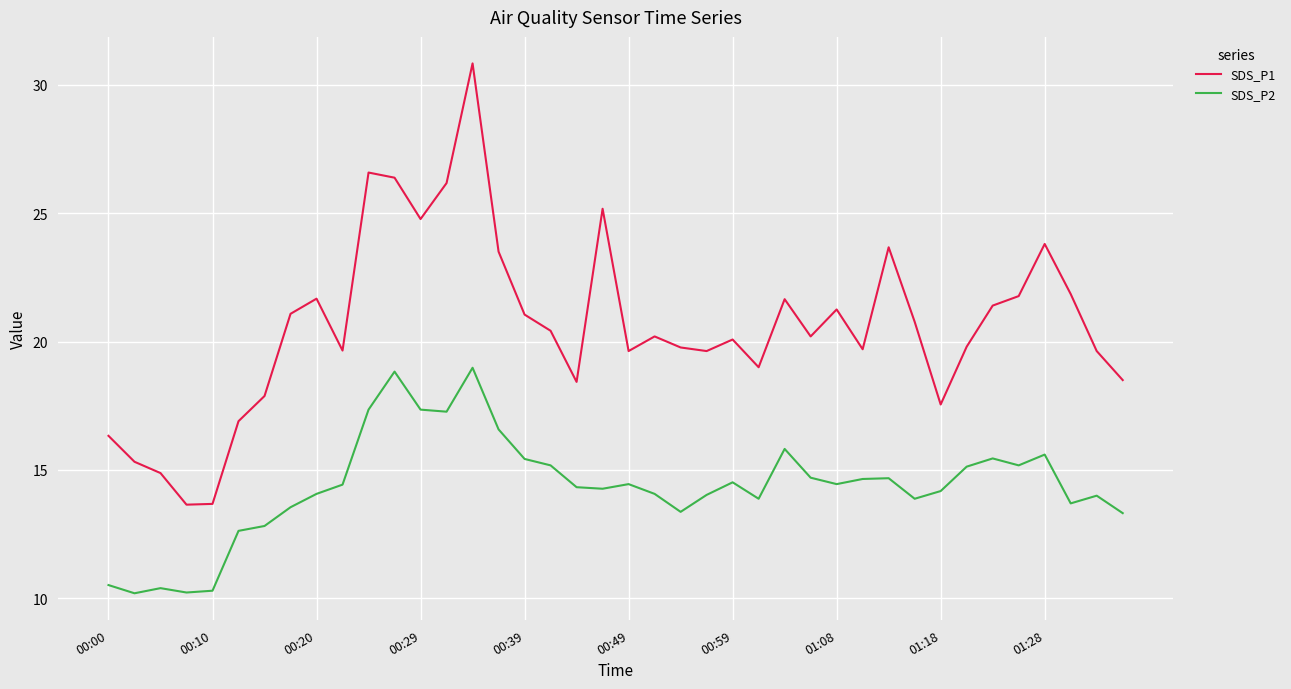

What is the difference between the maximum and minimum values in the SDS_P2 series?

8.8